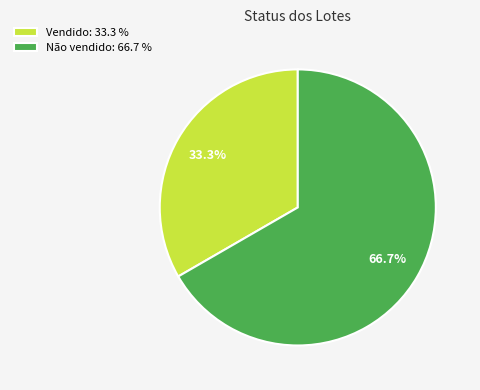

How many slices are in this pie chart?

2